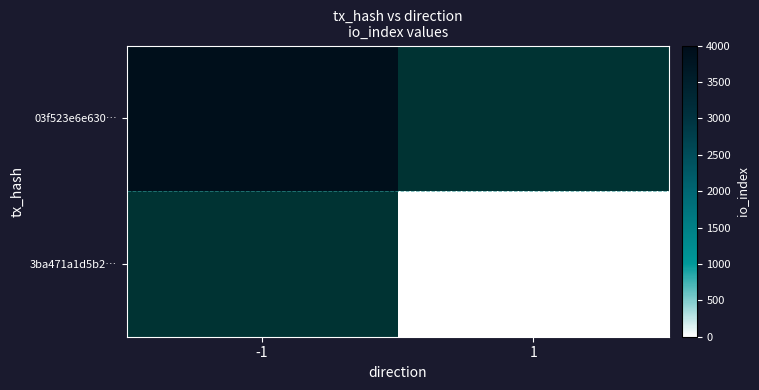

Which category has the highest value across all series?

-1